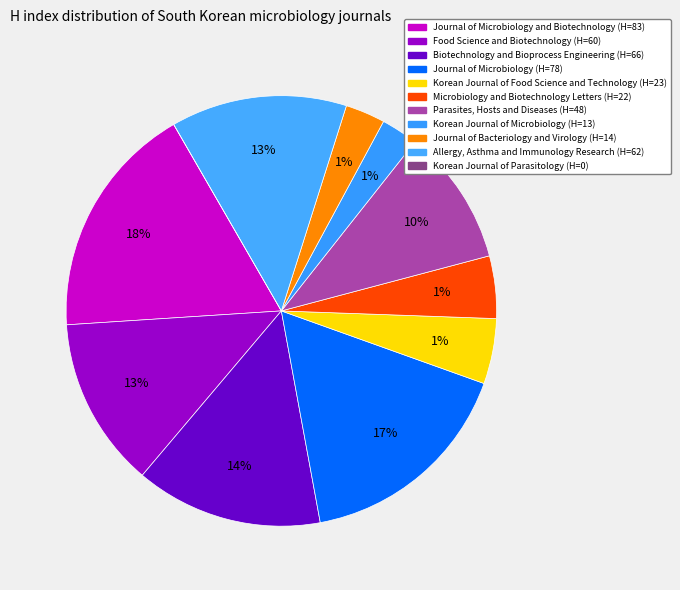

Combined, what portion of the pie is Journal of Microbiology and Journal of Microbiology and Biotechnology?

34.3%